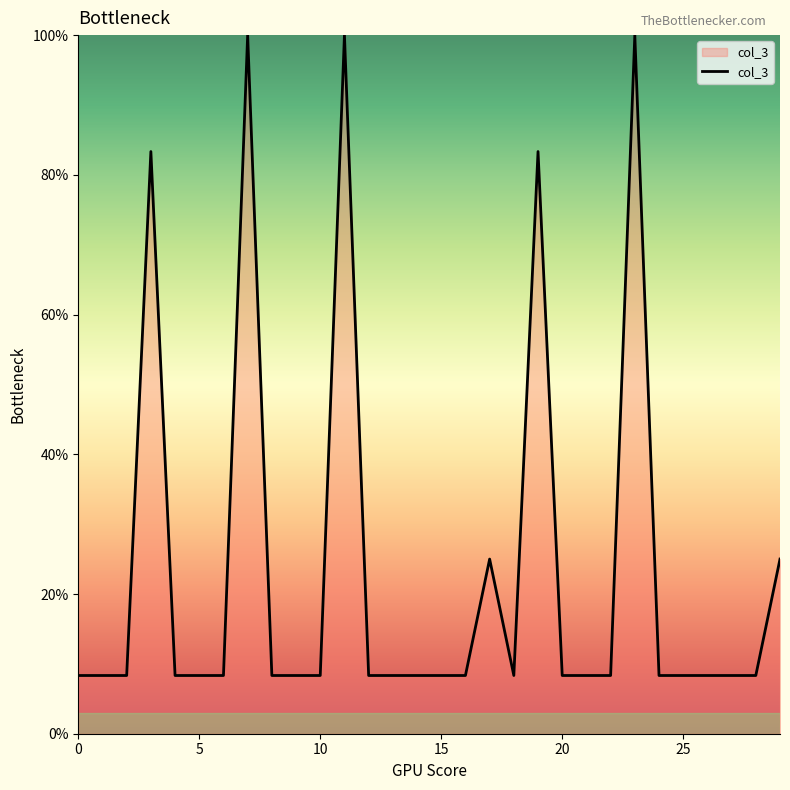

What is the maximum value shown in the chart?

100.0